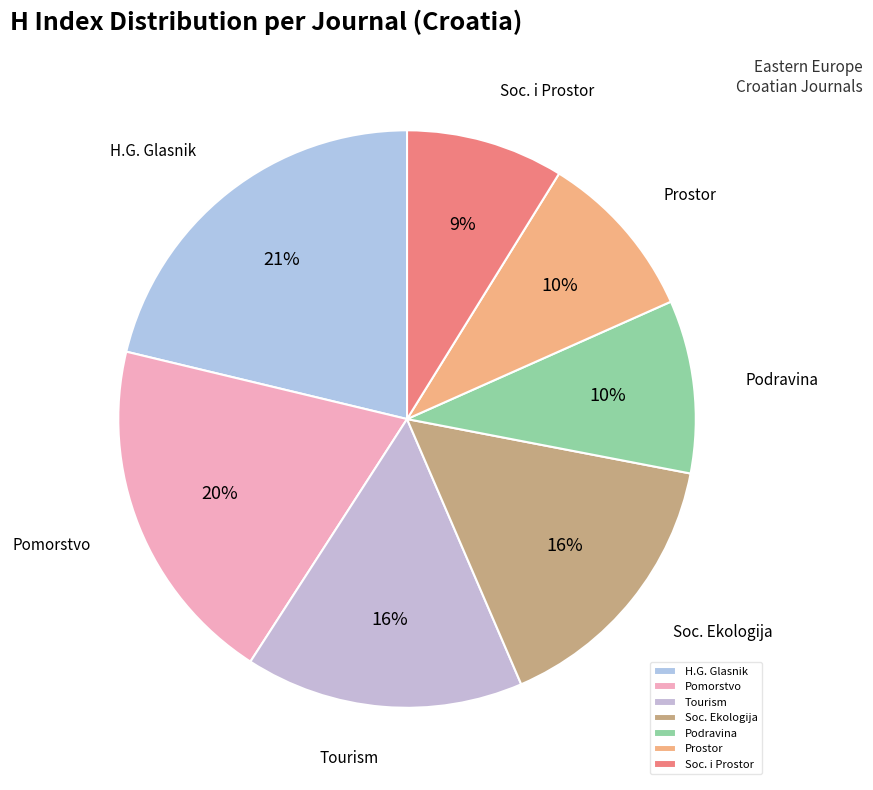

To the nearest percent, what percentage of the pie is Prostor?

10%